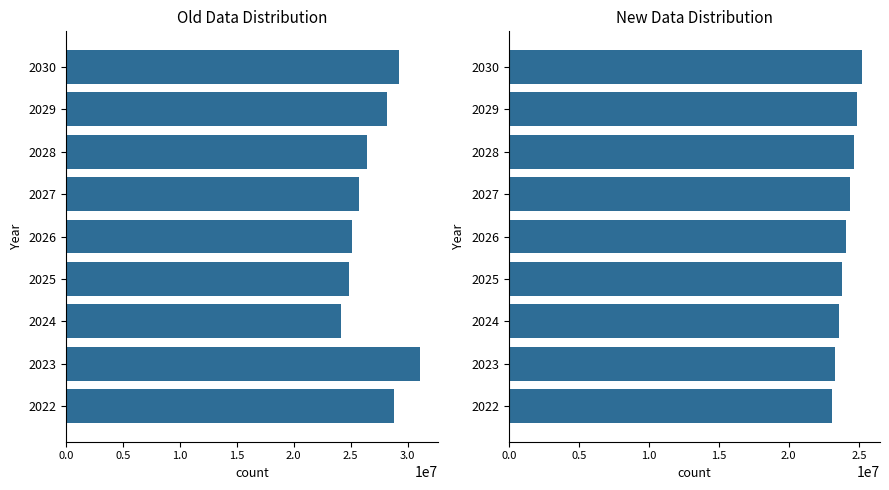

Reading left to right, what are all the values shown in this chart?

col_1 (Total): 28853330.0	31082340.0	24141420.0	24870821.0	25108037.0	25773358.0	26469193.0	28155236.8	29244741.9
z tego: (Sub1): 23058022.0	23318228.0	23574729.0	23834051.0	24096225.0	24361284.0	24629258.0	24900000.0	25251698.0